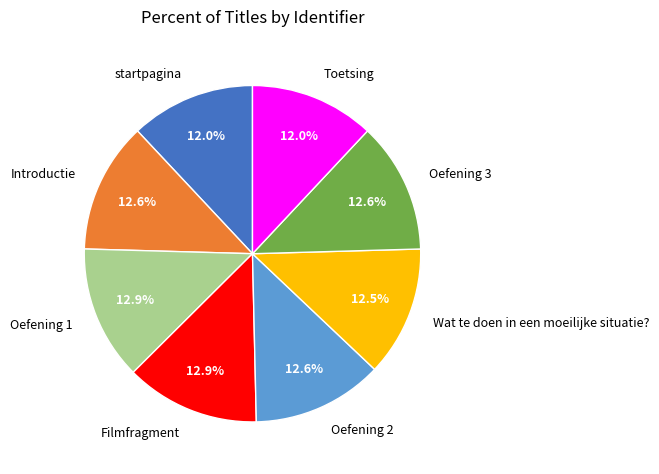

Do Toetsing and startpagina together represent more than half of the pie?

No